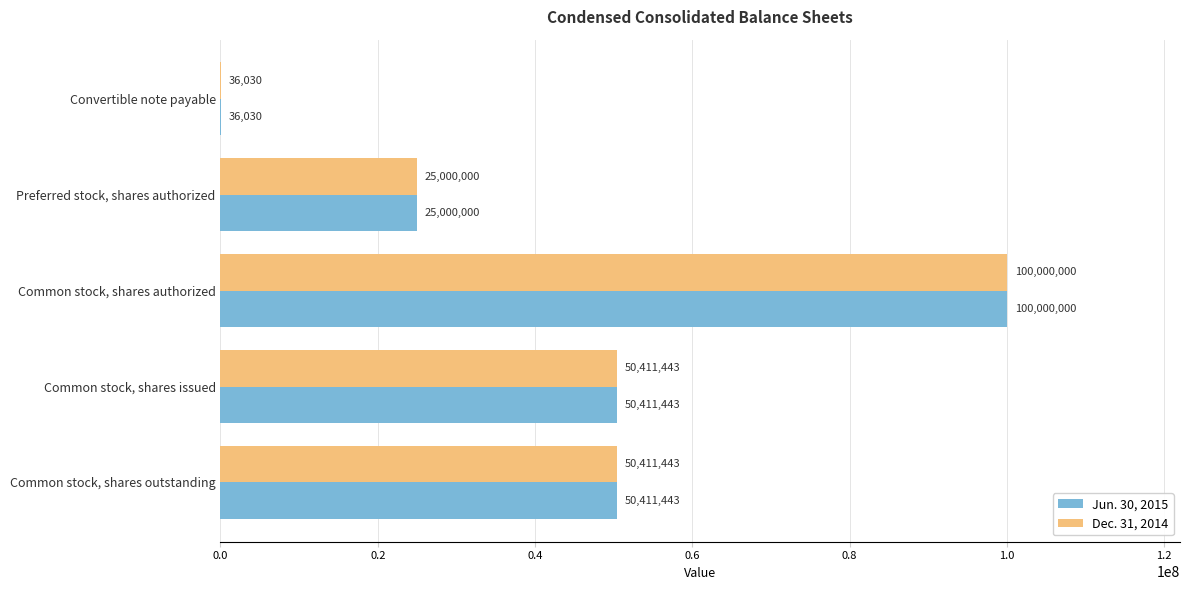

Count the number of data series in this chart.

2